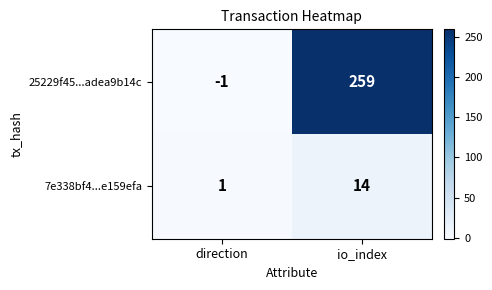

At which category does the chart reach its peak across all series?

io_index